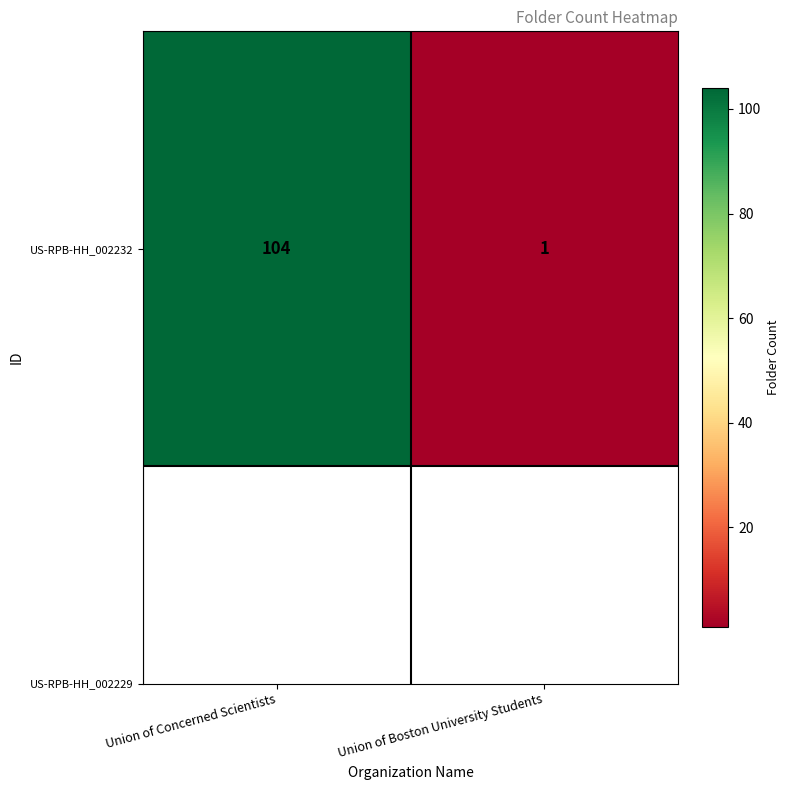

What is the greatest value displayed?

104